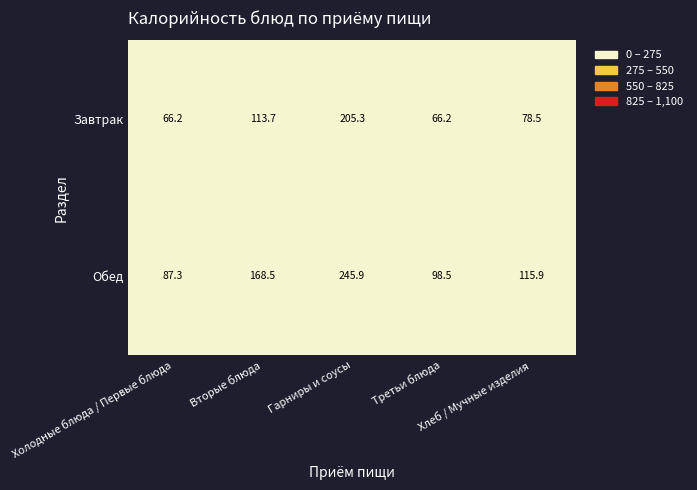

What is the sum of all Обед values?

716.1